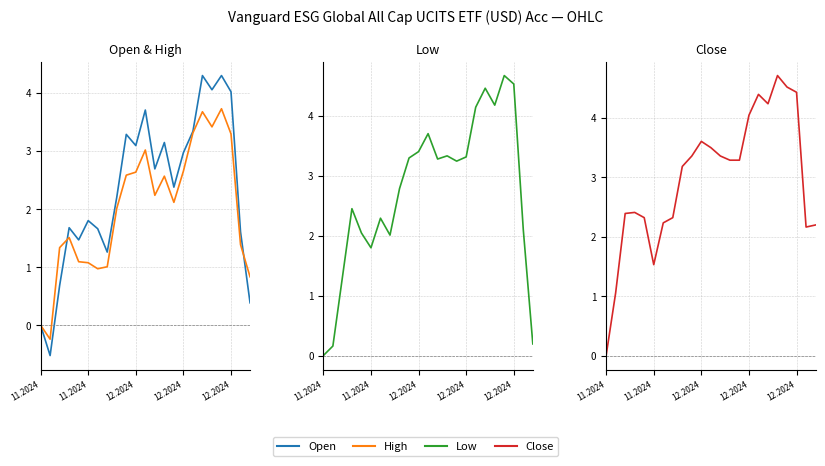

How many data points does each series have?

23